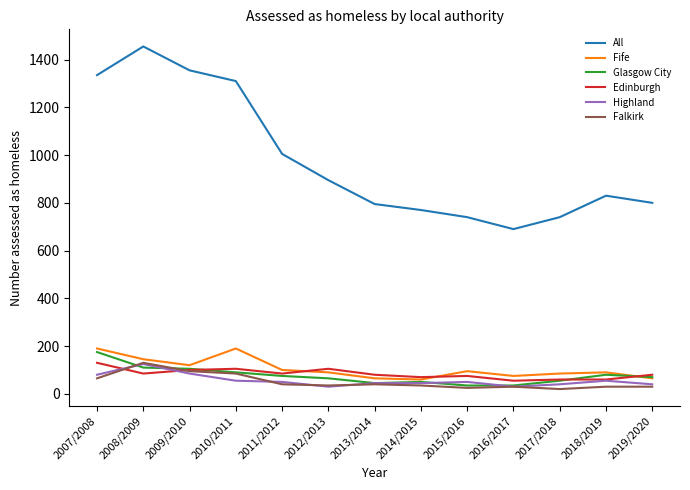

What is the minimum value shown in the chart?

20